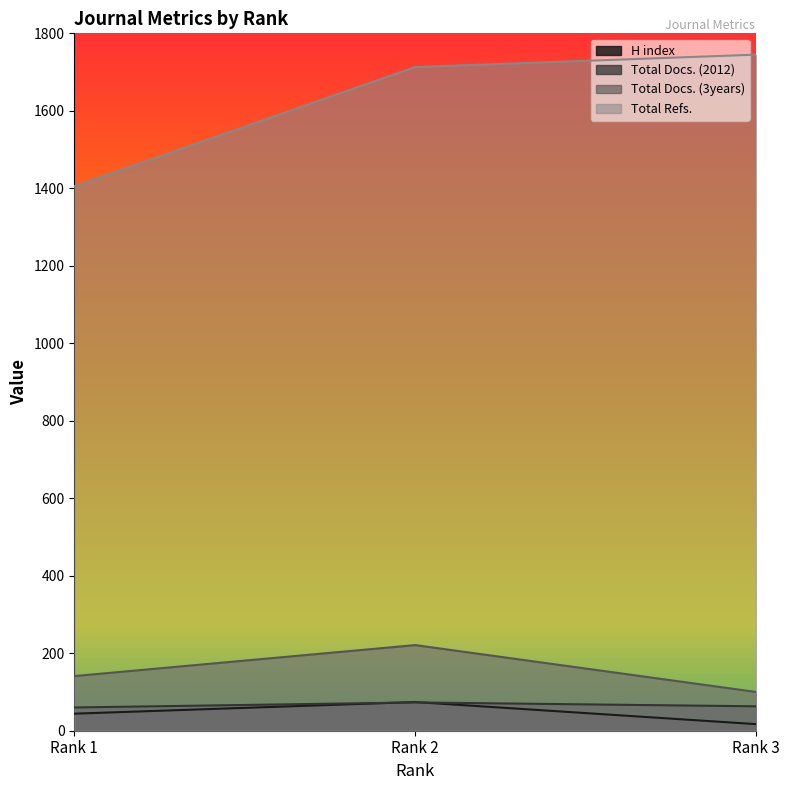

How many lines are shown in the chart?

4